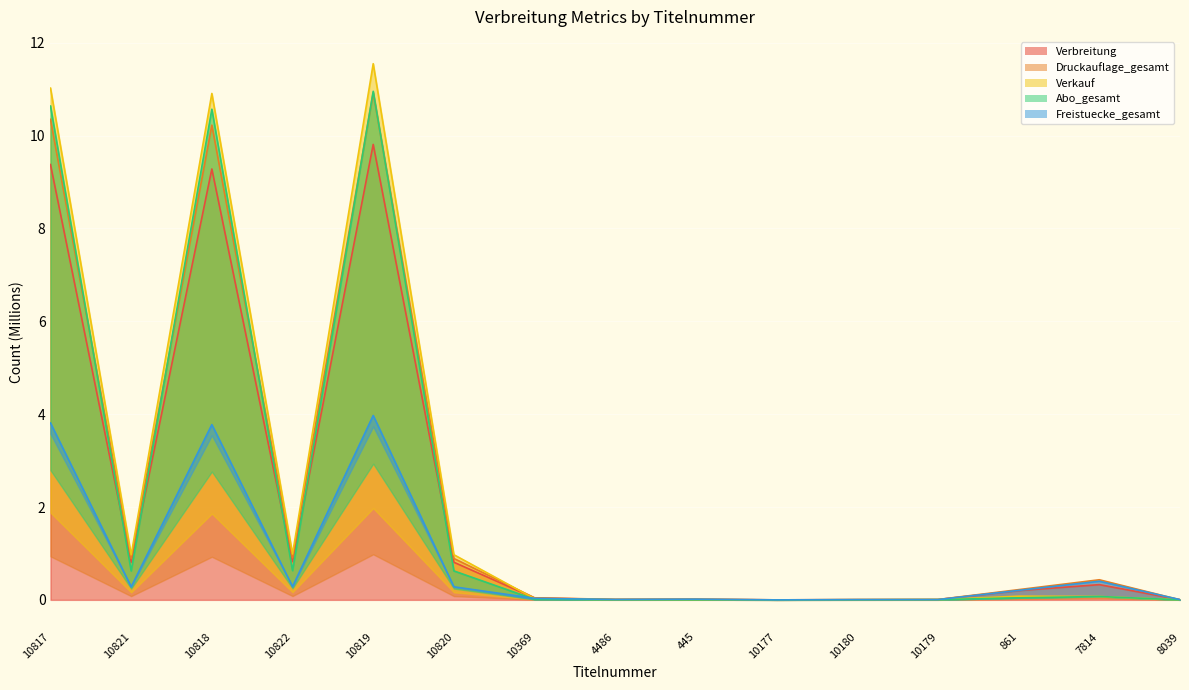

What is the difference between the highest and lowest values at 7814?

0.4